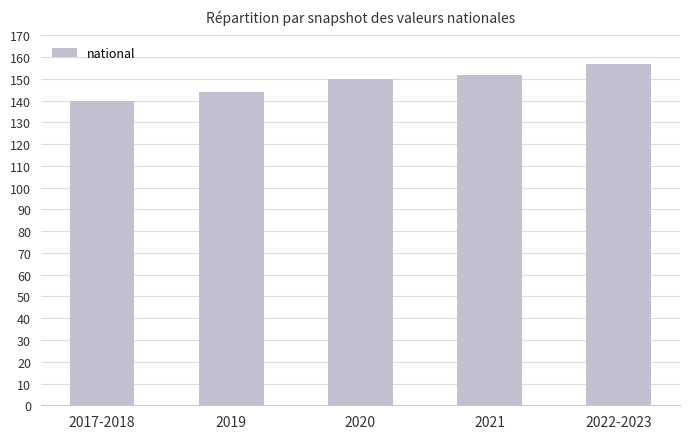

What is the change in value from 2017-2018 to 2021?

+12